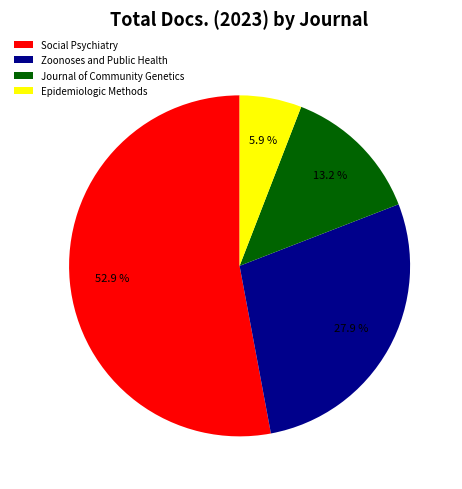

To the nearest percent, what is the difference between the Journal of Community Genetics and Zoonoses and Public Health slice percentages?

15%